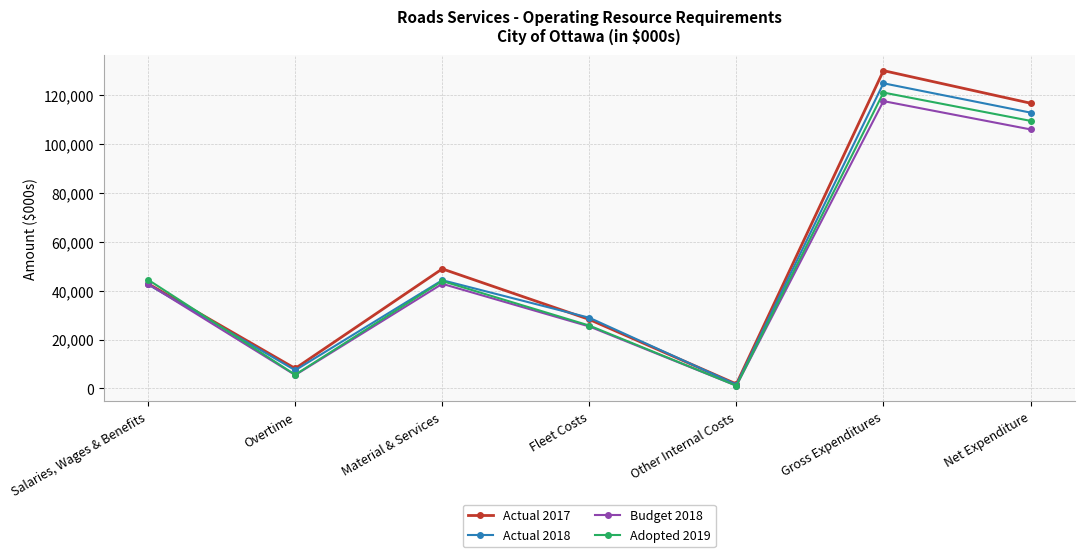

What is the minimum value shown in the chart?

1138